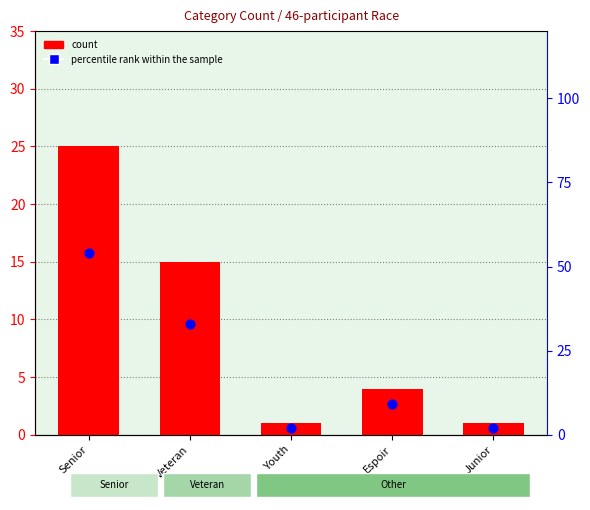

Which series has the widest spread of Y values?

percentile rank within the sample